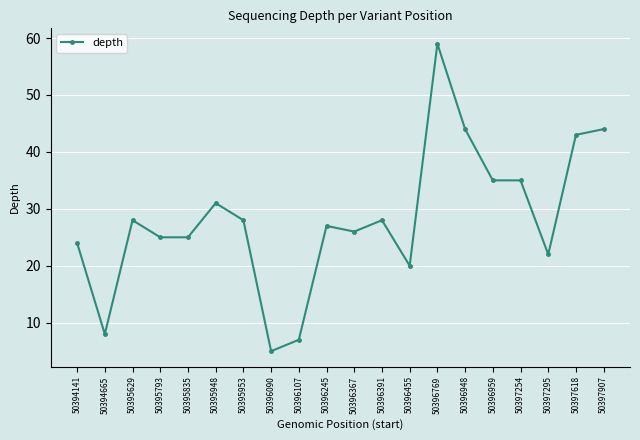

Which has a higher value, 50396367 or 50397295?

50396367